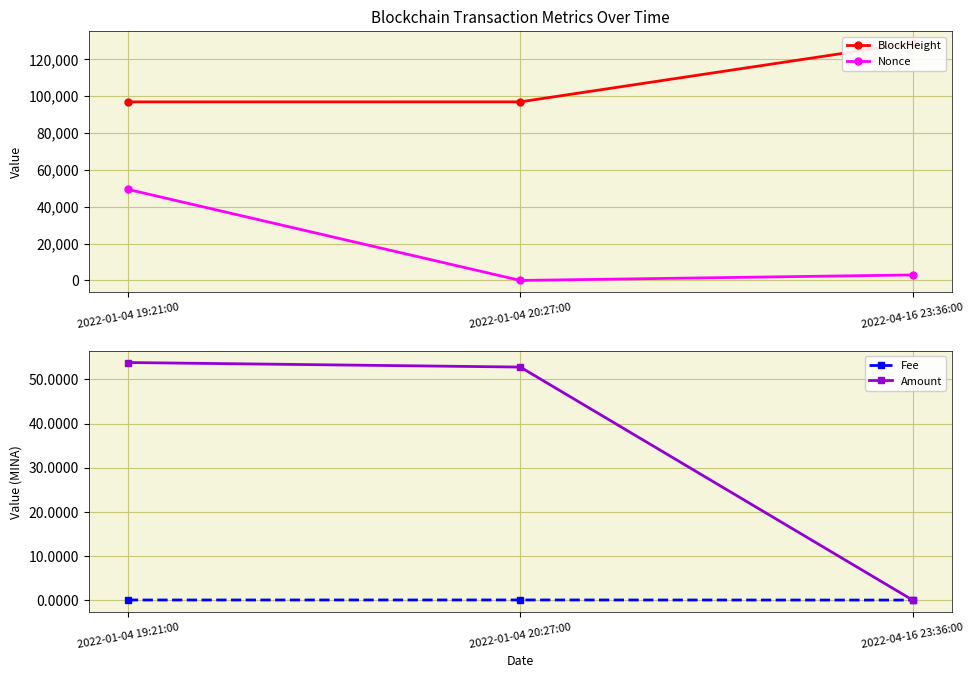

Reading left to right, what are all the values shown in this chart?

BlockHeight: 96749.0	96761.0	128724.0
Nonce: 49343.0	0.0	2985.0
Fee: 0.0	0.0	0.0
Amount: 53.8	52.8	0.0